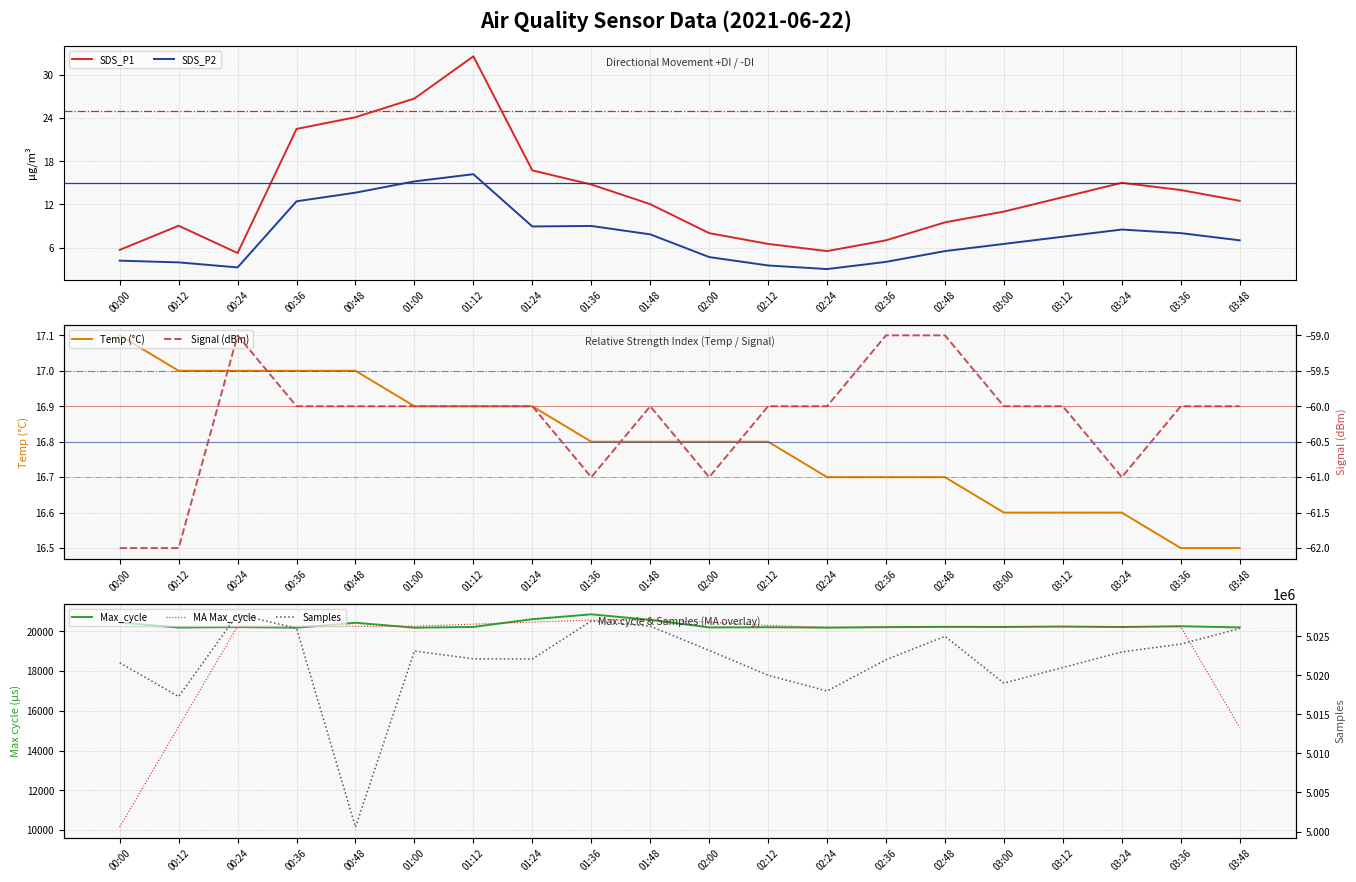

What is the difference between the SDS_P1 values at 03:48 and 03:12?

0.5